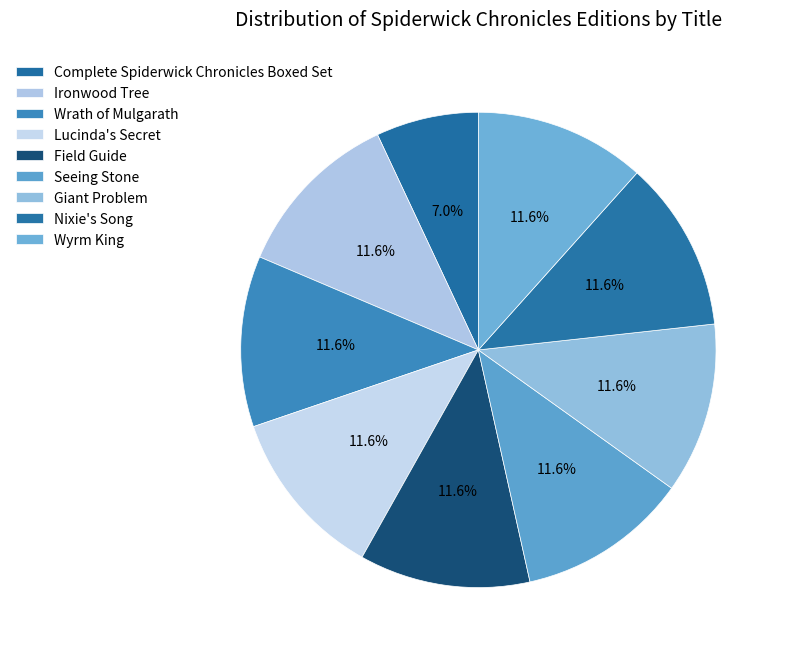

How many slices are in this pie chart?

9